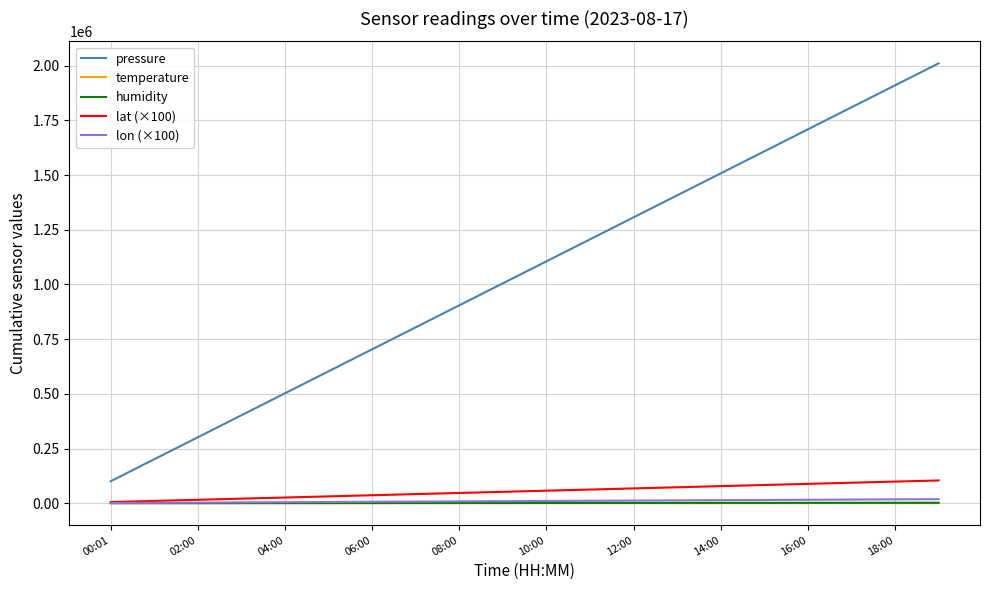

What is the difference between the maximum and minimum values in the pressure series?

1910502.3